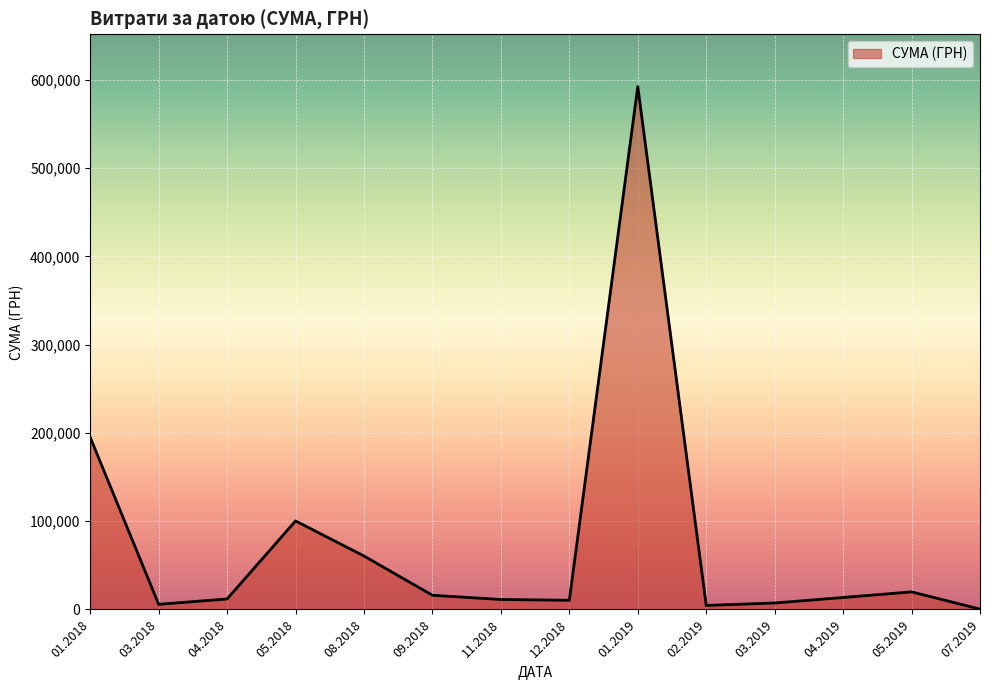

What is the greatest value displayed?

592556.2